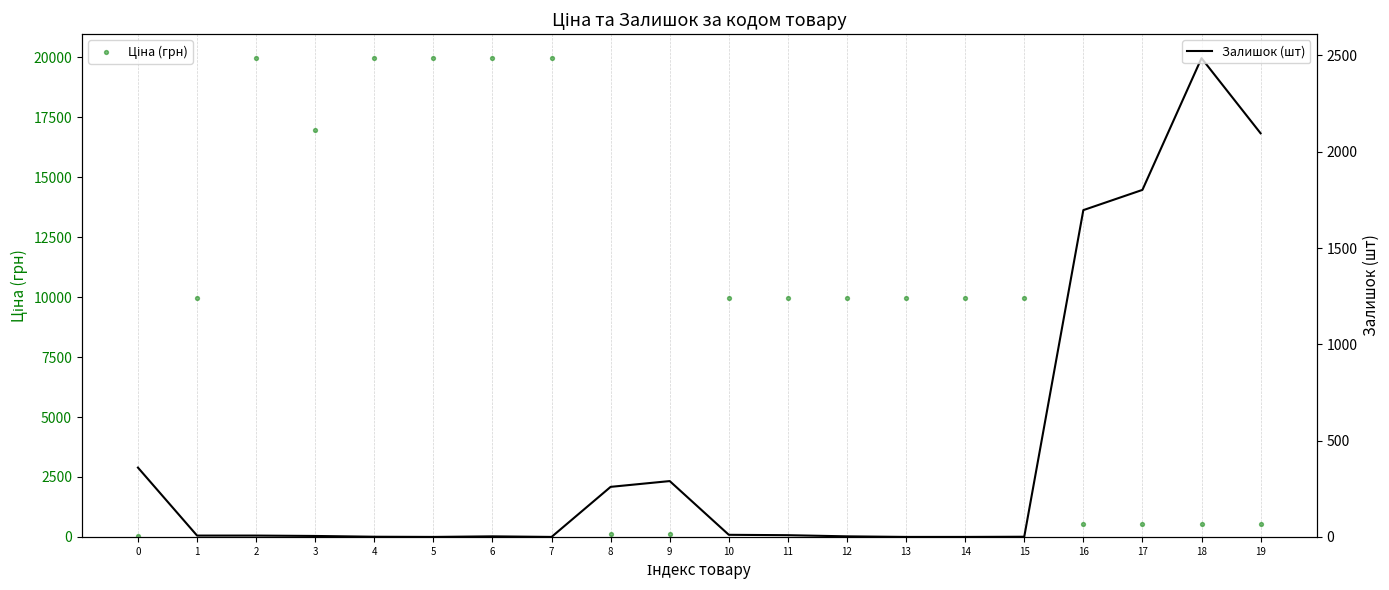

At which category is the sum across all series the highest?

2